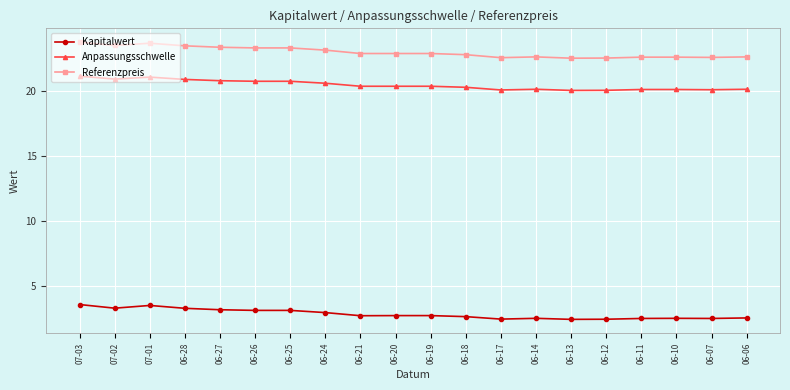

What is the maximum value shown in the chart?

23.8